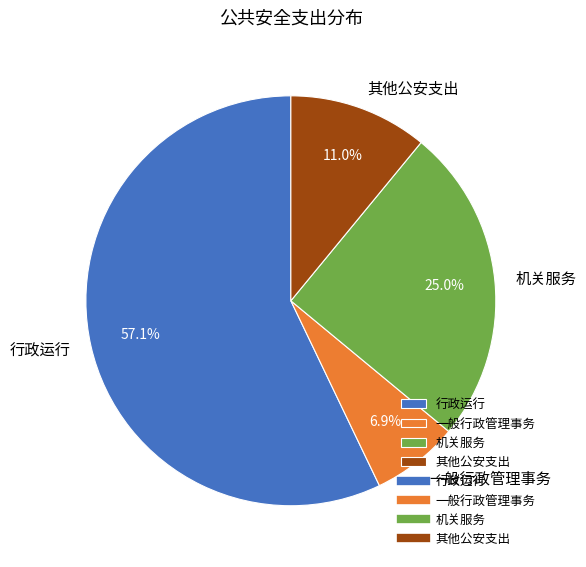

Between 一般行政管理事务 and 行政运行, which is larger?

行政运行